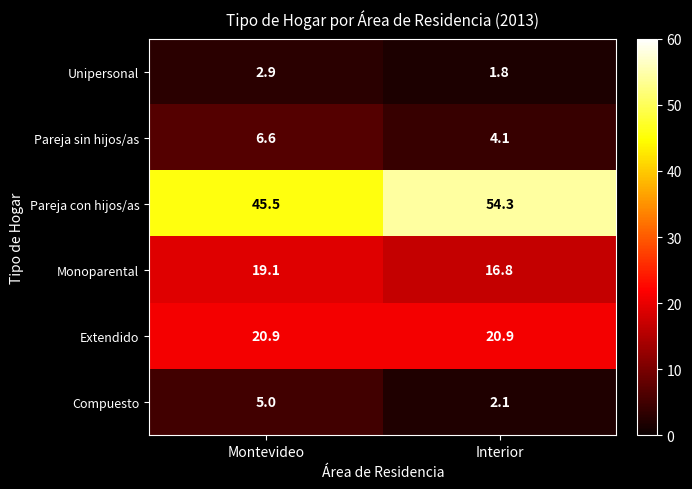

Is it true that Unipersonal equals 1.8 at Interior?

True